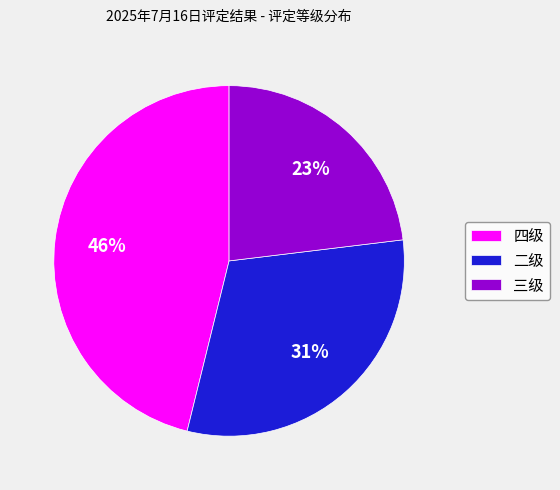

The 四级 slice represents 35% of the pie. True or false?

False